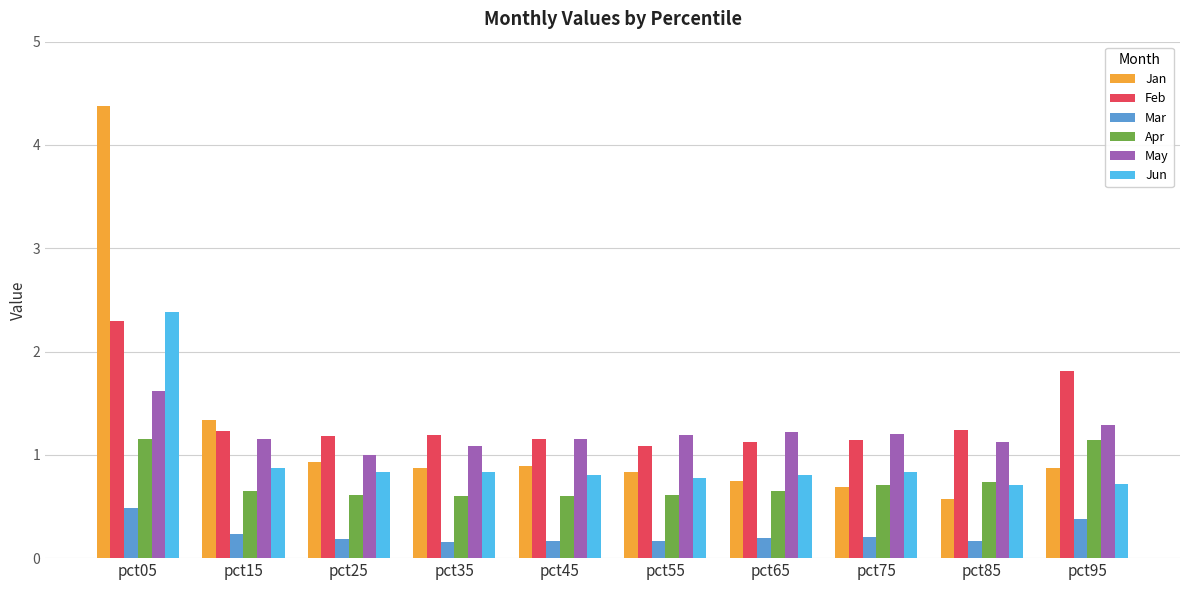

At pct05, list the series in order from largest to smallest.

Jan, Jun, Feb, May, Apr, Mar